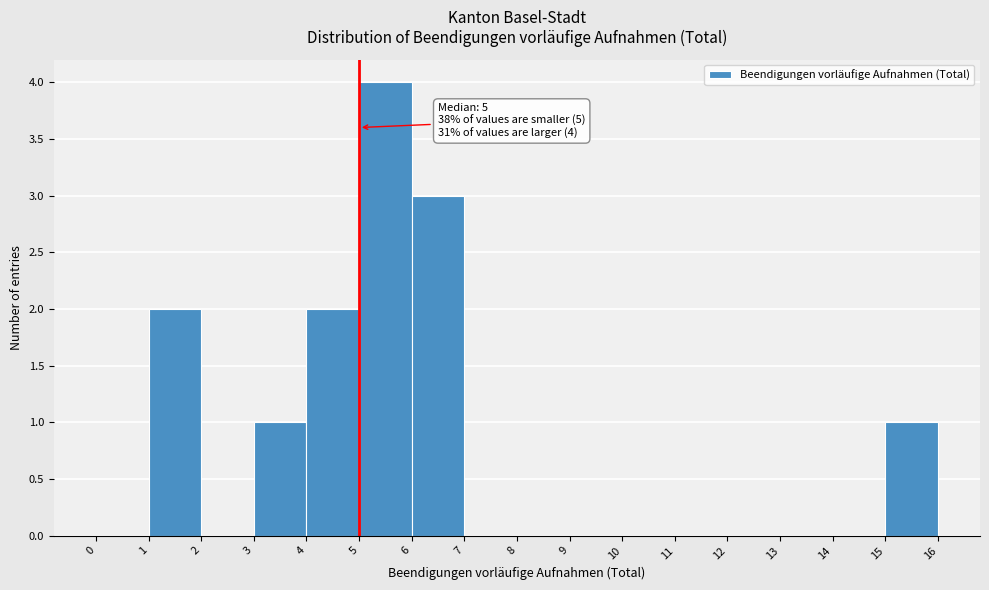

Which range on the x-axis has the tallest bar?

5 to 6